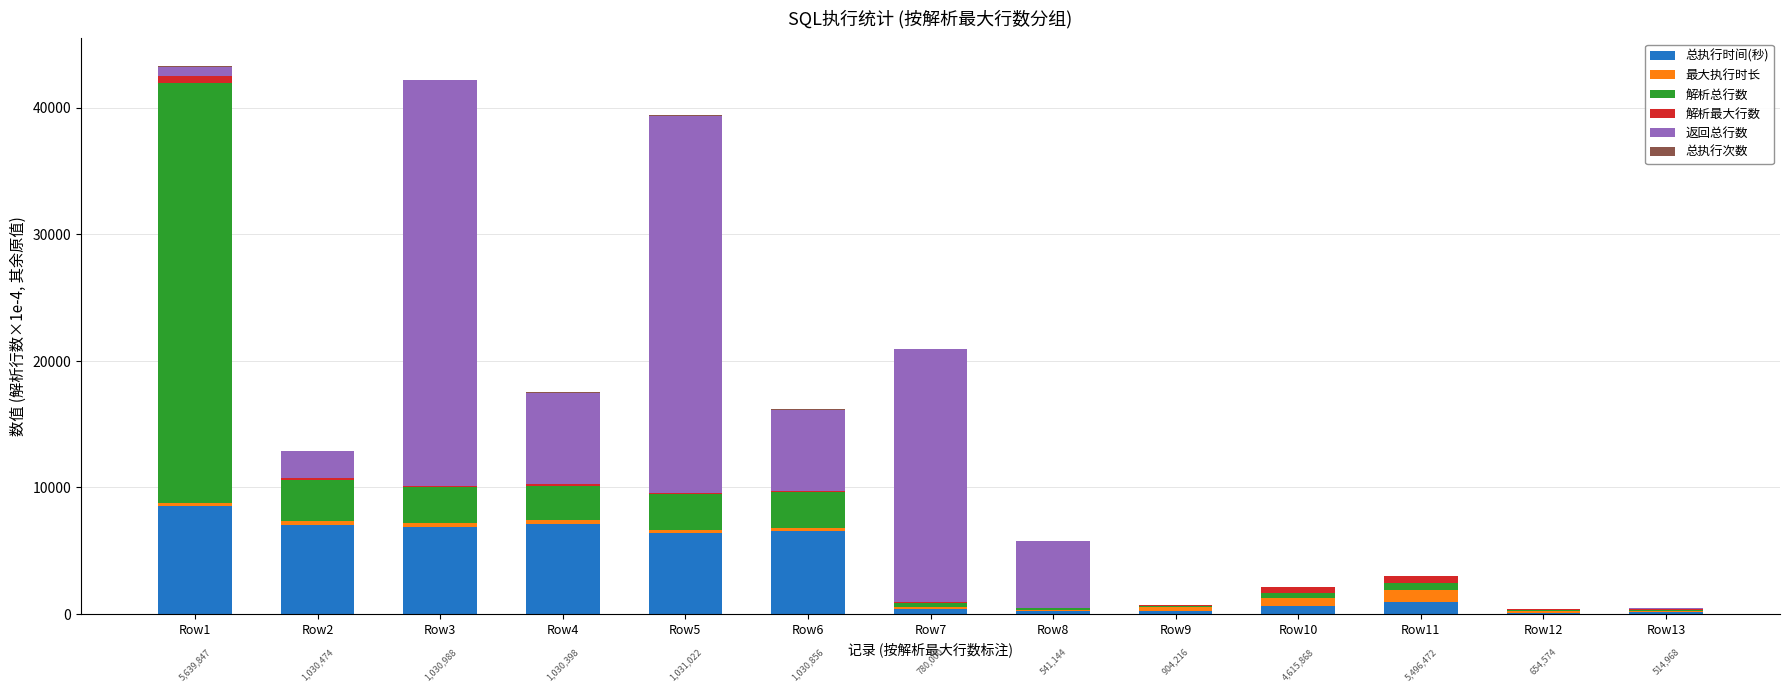

What is the maximum value for 总执行时间(秒)?

8562.0